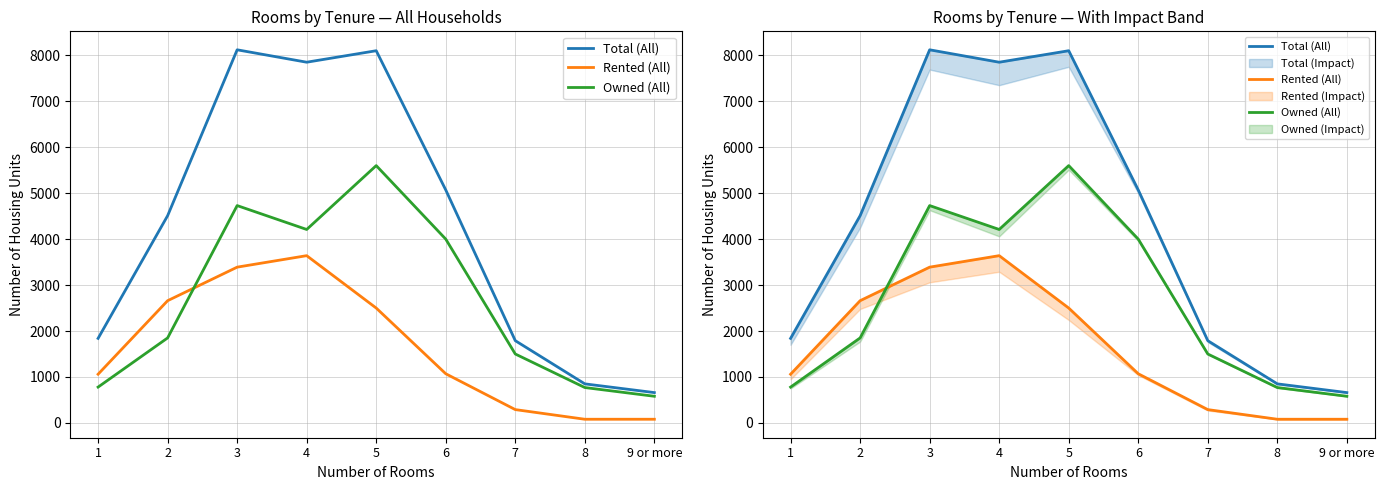

What is the minimum value shown in the chart?

80